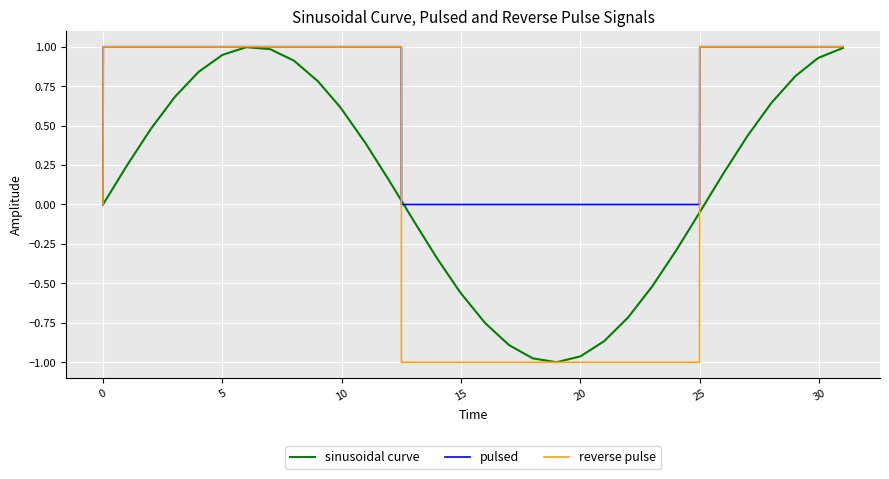

What is the maximum value for sinusoidal curve?

1.0